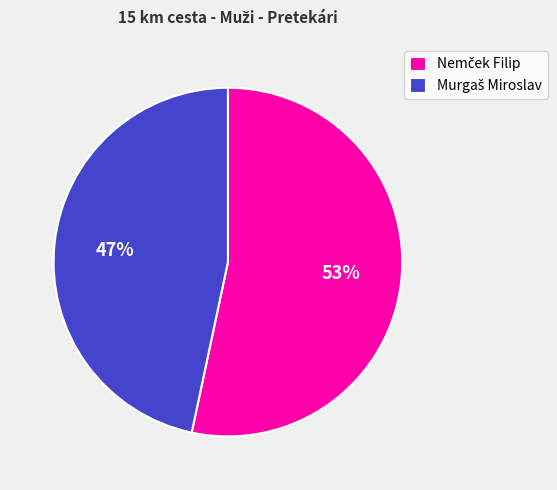

To the nearest percent, what is the average slice percentage?

50%